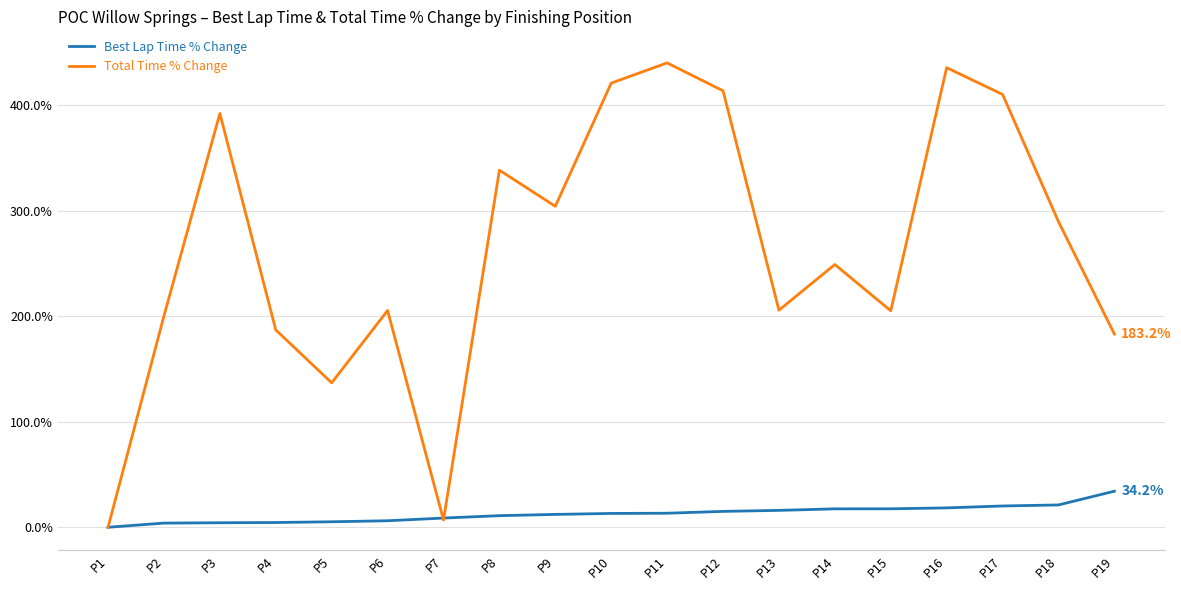

Which series has the largest total across all categories?

Total Time % Change